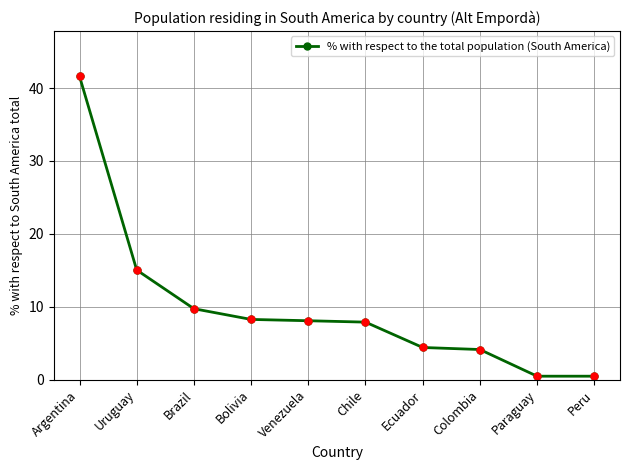

What is the value of the 3rd point from the left?

9.7